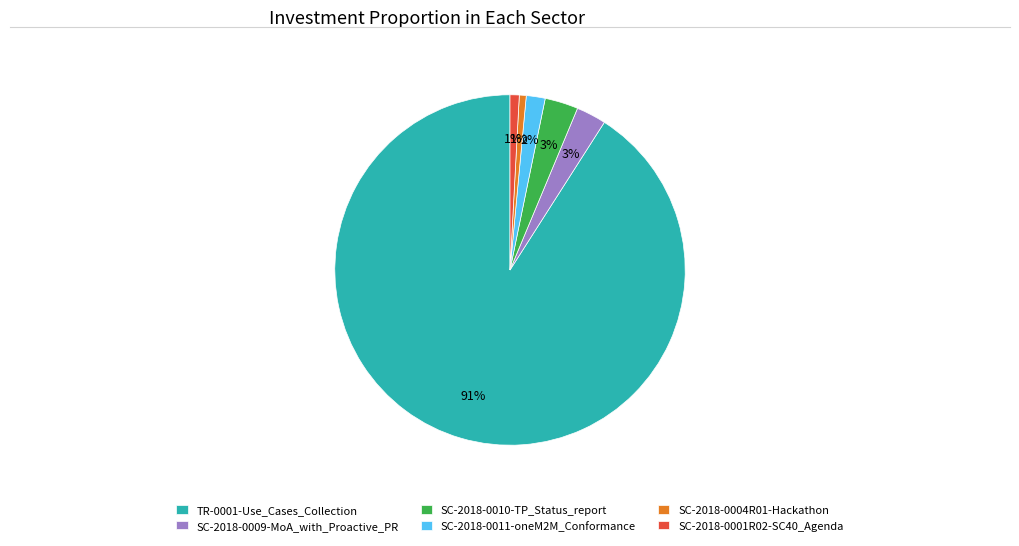

To the nearest percent, what portion does SC-2018-0004R01-Hackathon represent?

1%